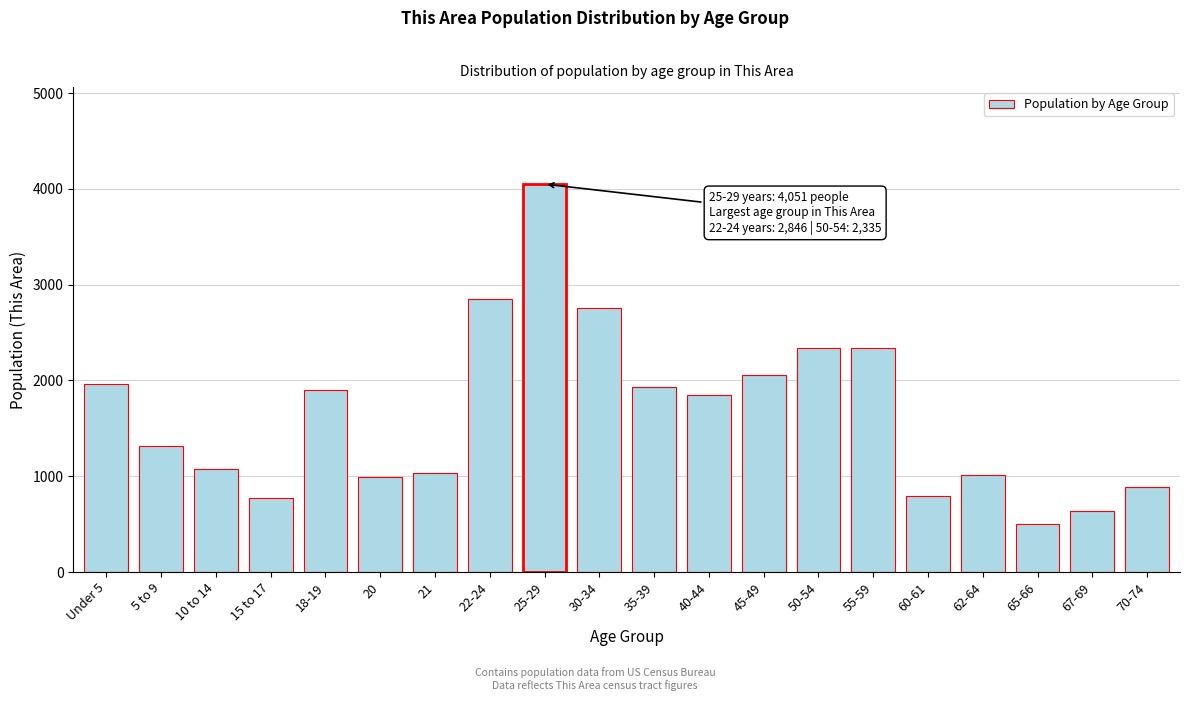

What is the change in value from 35-39 to 70-74?

-1045